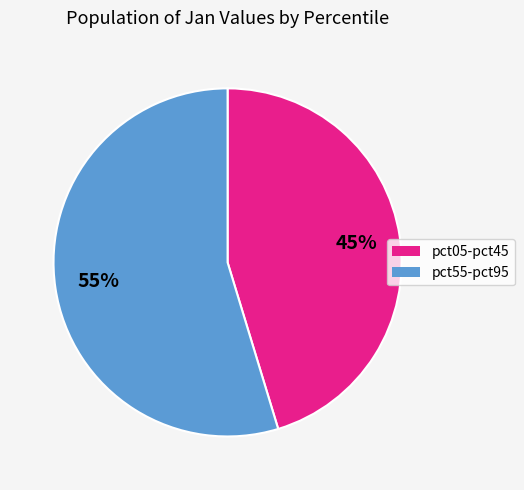

To the nearest percent, what is the average slice percentage?

50%